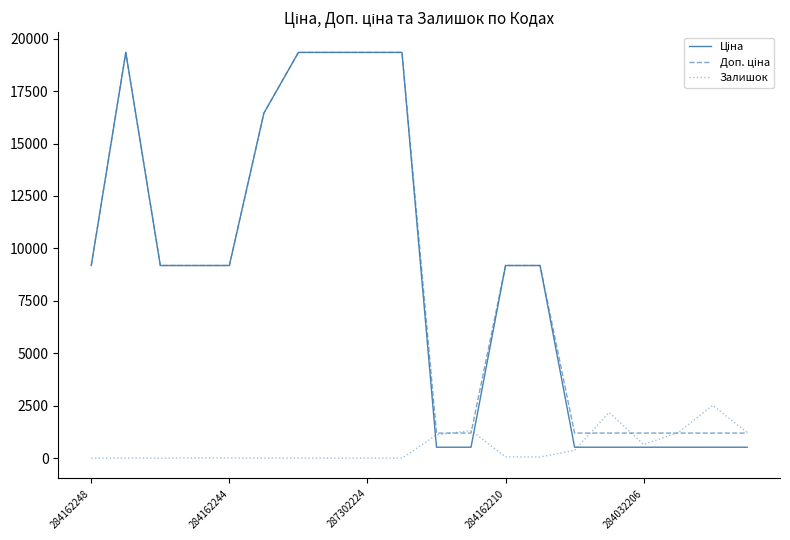

Is this an area chart (filled region under the line)?

No